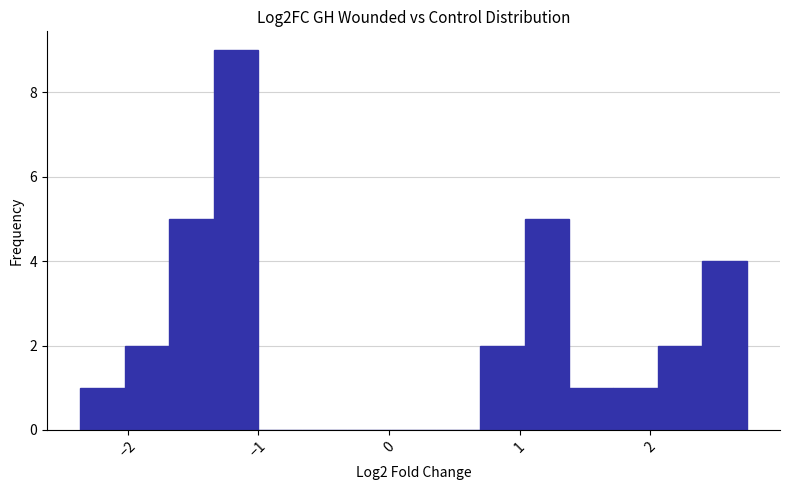

Read against the x-axis, roughly where is the centre of the tallest bar?

-1.2